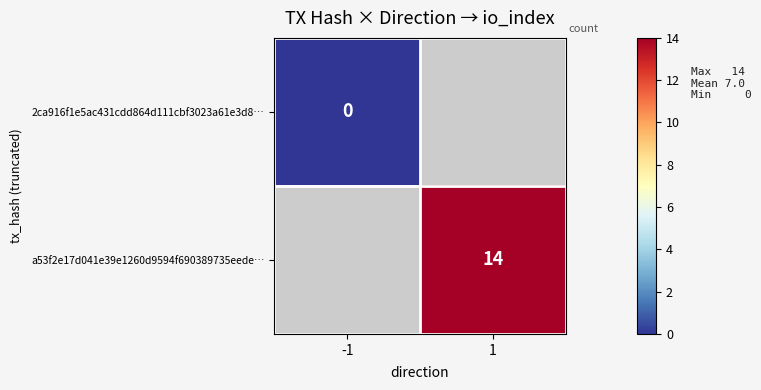

The value of a53f2e17d041e39e1260d9594f690389735eede… at 1 is 8. True or false?

False